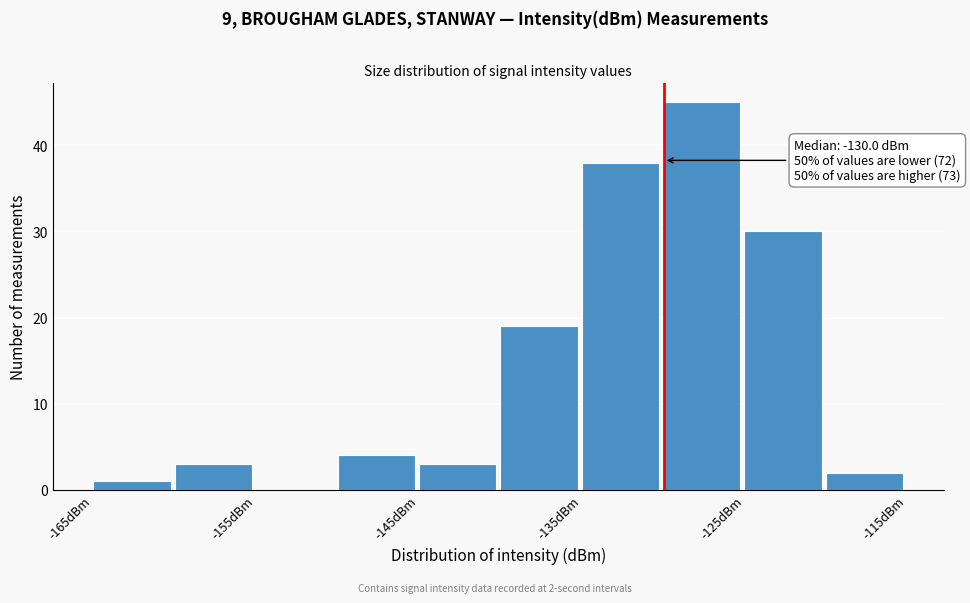

Which range on the x-axis has the tallest bar?

-130 to -125